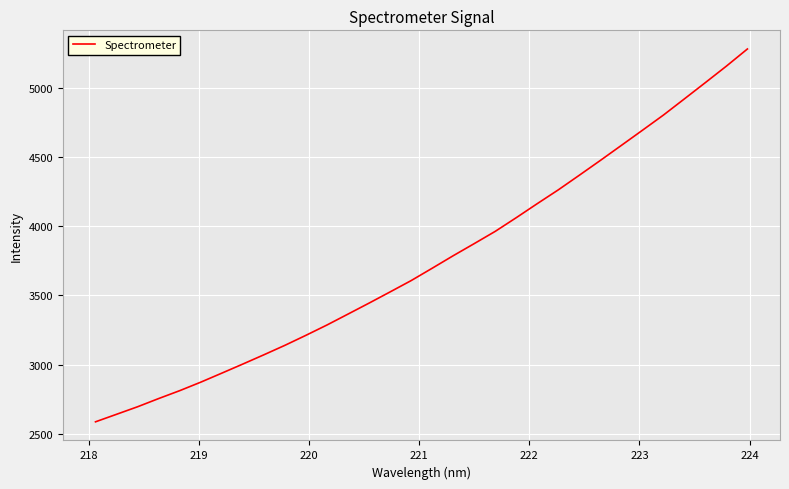

What is the difference between the maximum and minimum values?

2693.2